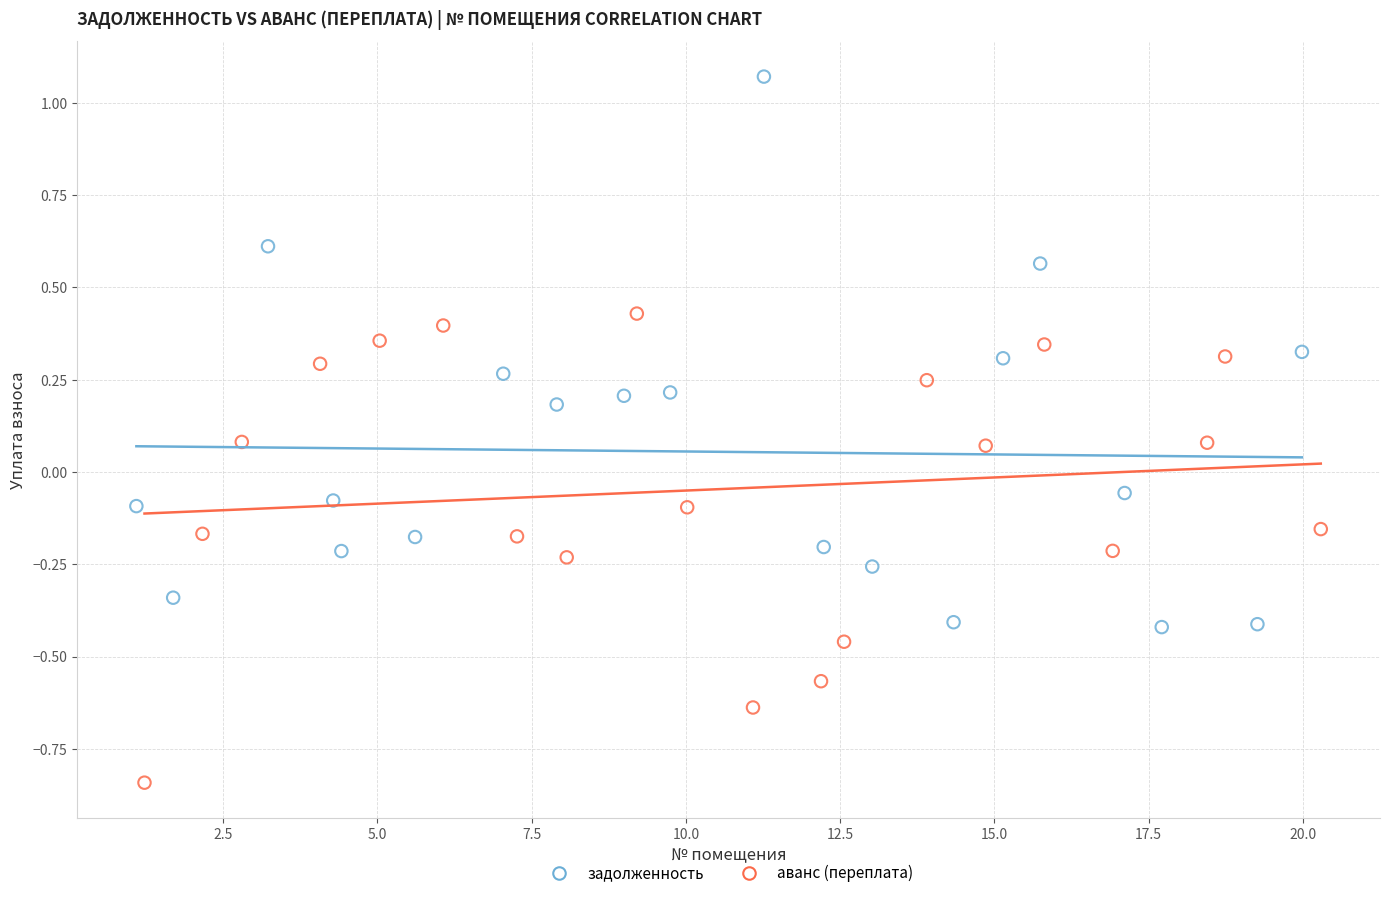

Which series contains the highest Y value?

задолженность